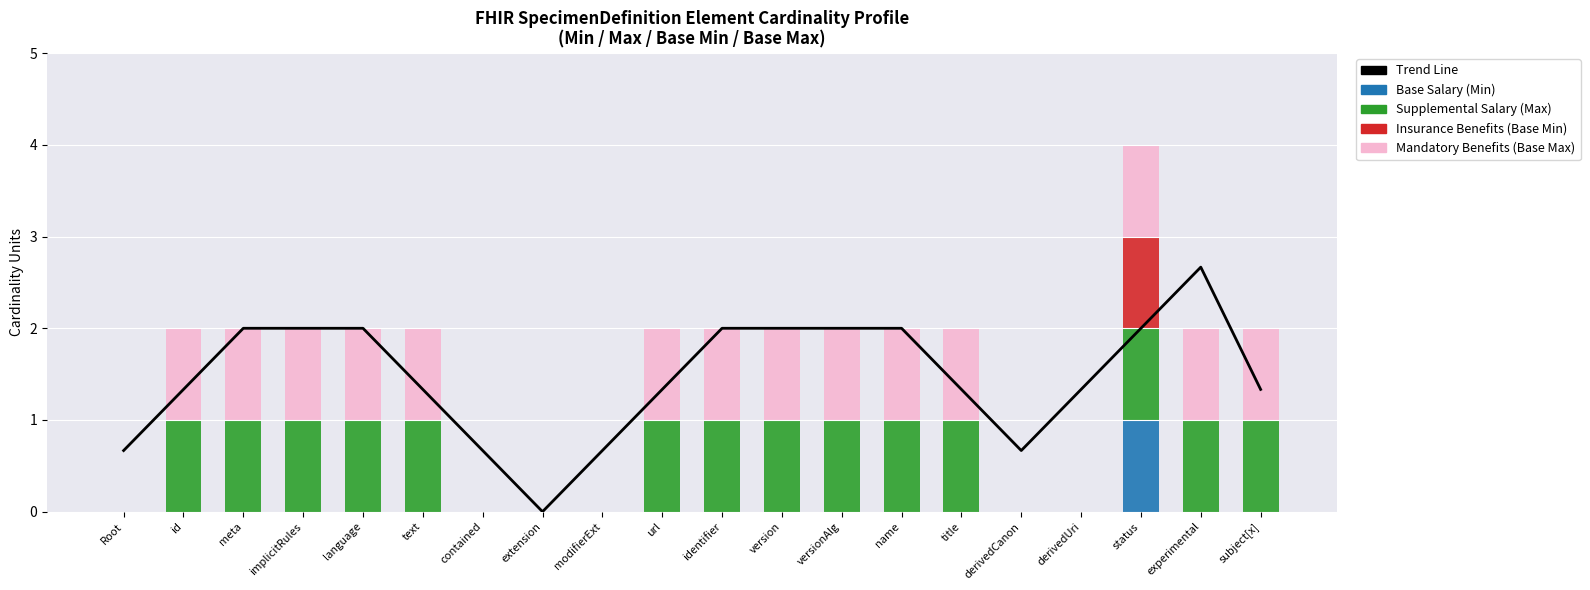

List the series in order of their peak value, lowest first.

Base Salary (Min), Supplemental Salary (Max), Insurance Benefits (Base Min), Mandatory Benefits (Base Max), Trend Line